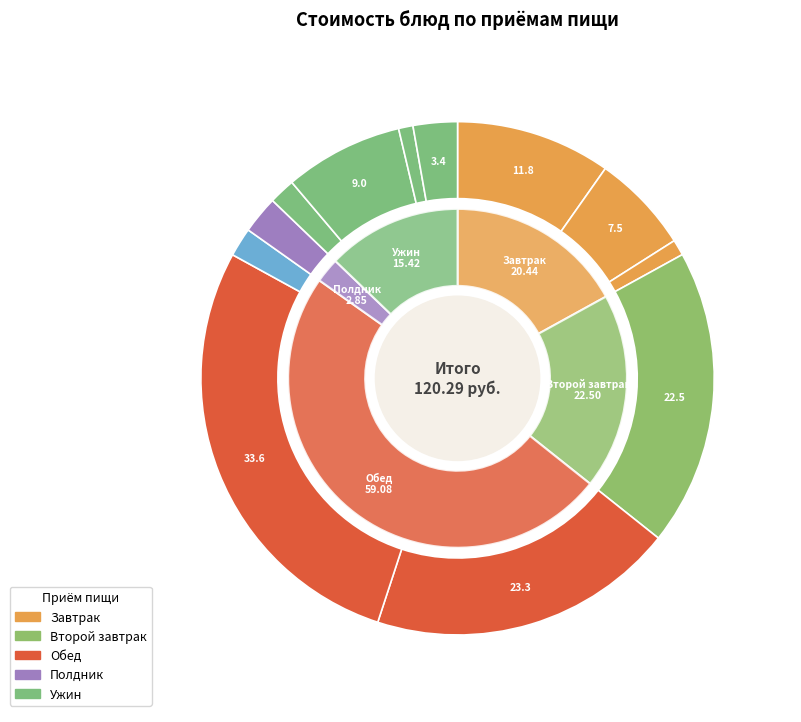

What is the largest slice in the pie chart?

Рыбная запеканка с рисом